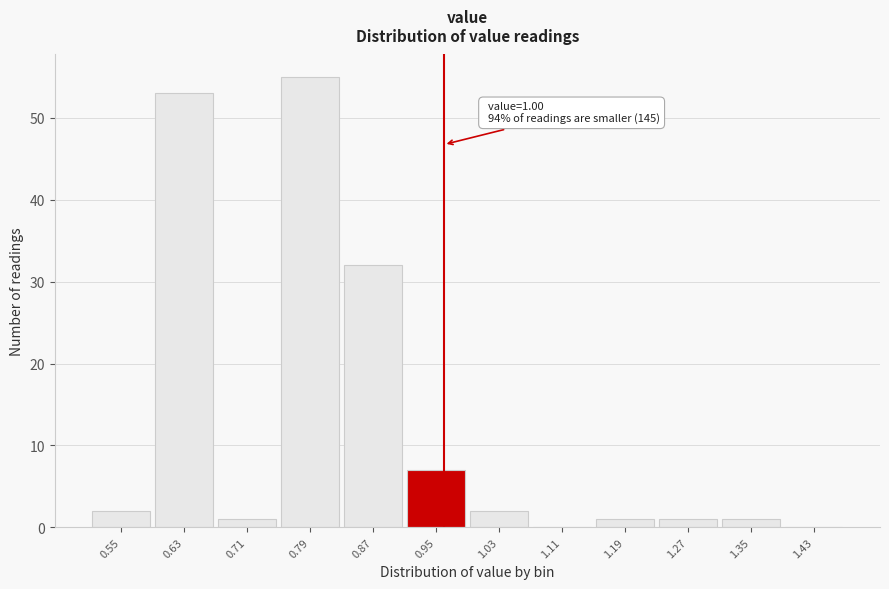

Reading left to right, what are all the values shown in this chart?

0.55=2	0.63=53	0.71=1	0.79=55	0.87=32	0.95=7	1.03=2	1.11=0	1.19=1	1.27=1	1.35=1	1.43=0